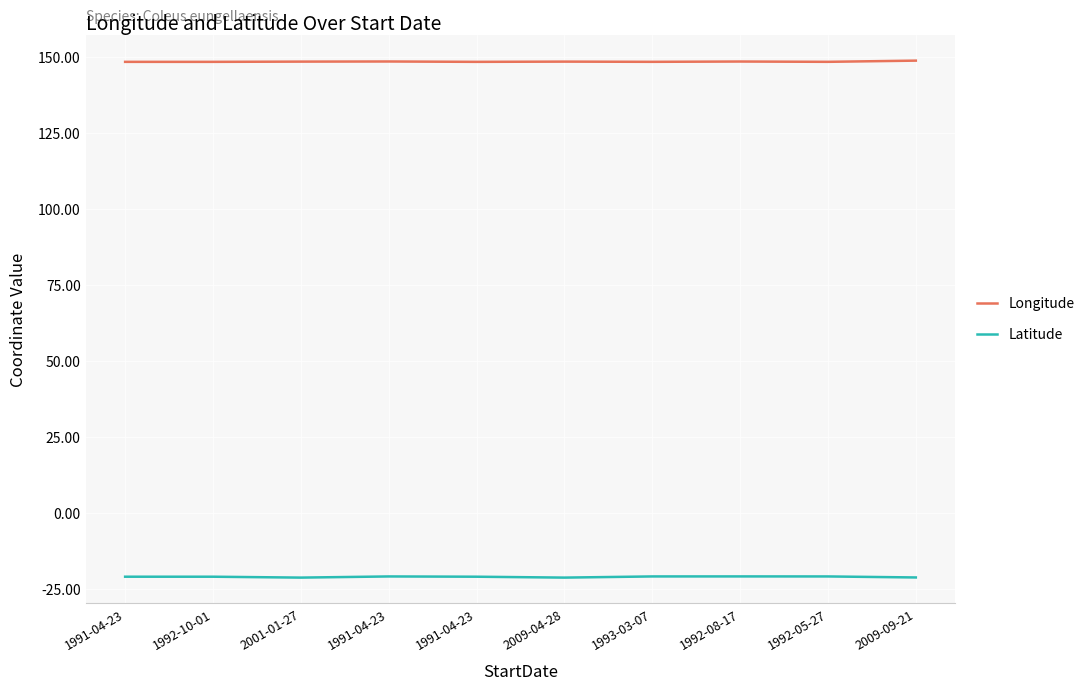

Does the chart display data point markers on the line(s)?

No